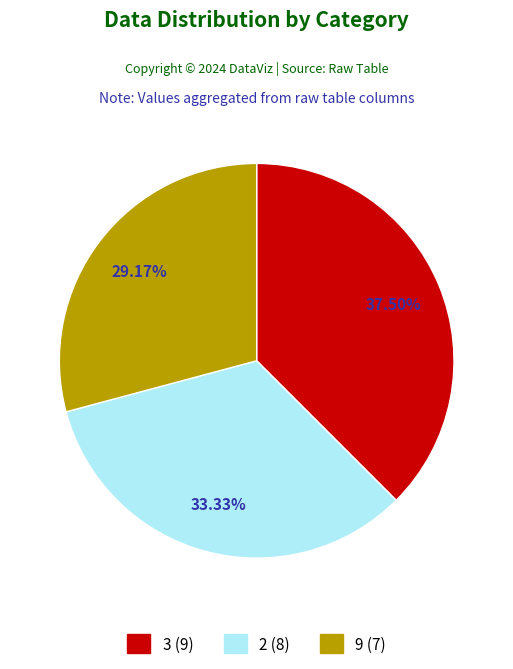

Is there a majority slice in this chart?

No